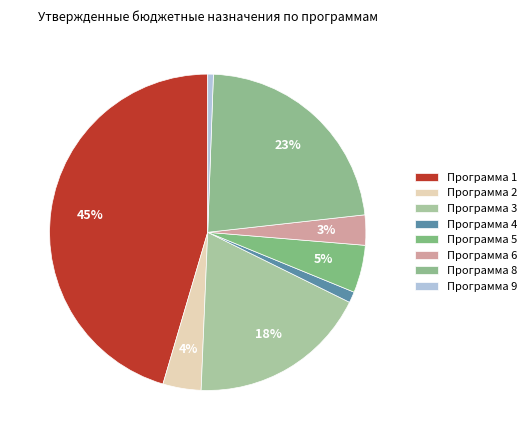

To the nearest percent, what portion does Программа 6 represent?

3%